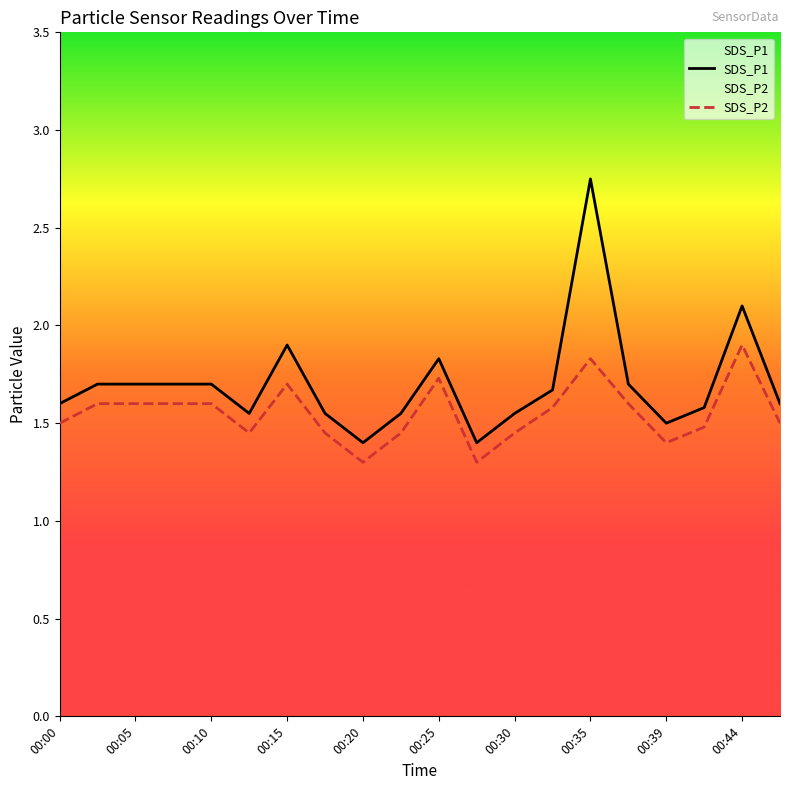

What is the total value across all series at 00:00?

3.1